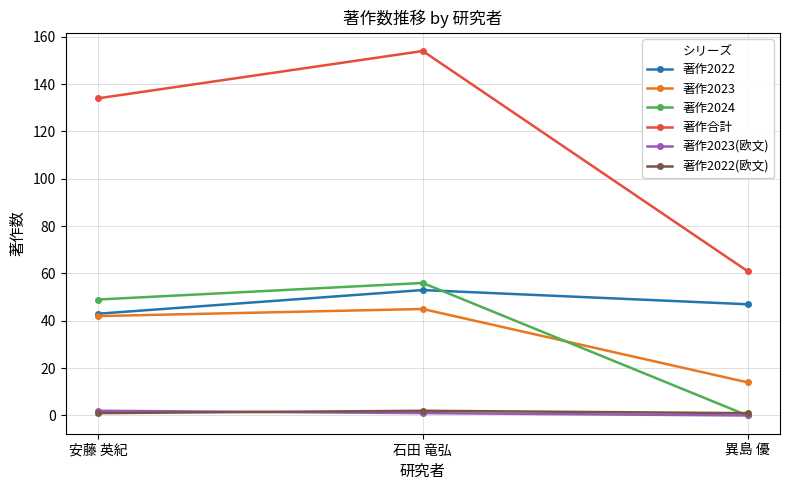

How many positive values does the 著作2023(欧文) series have?

2